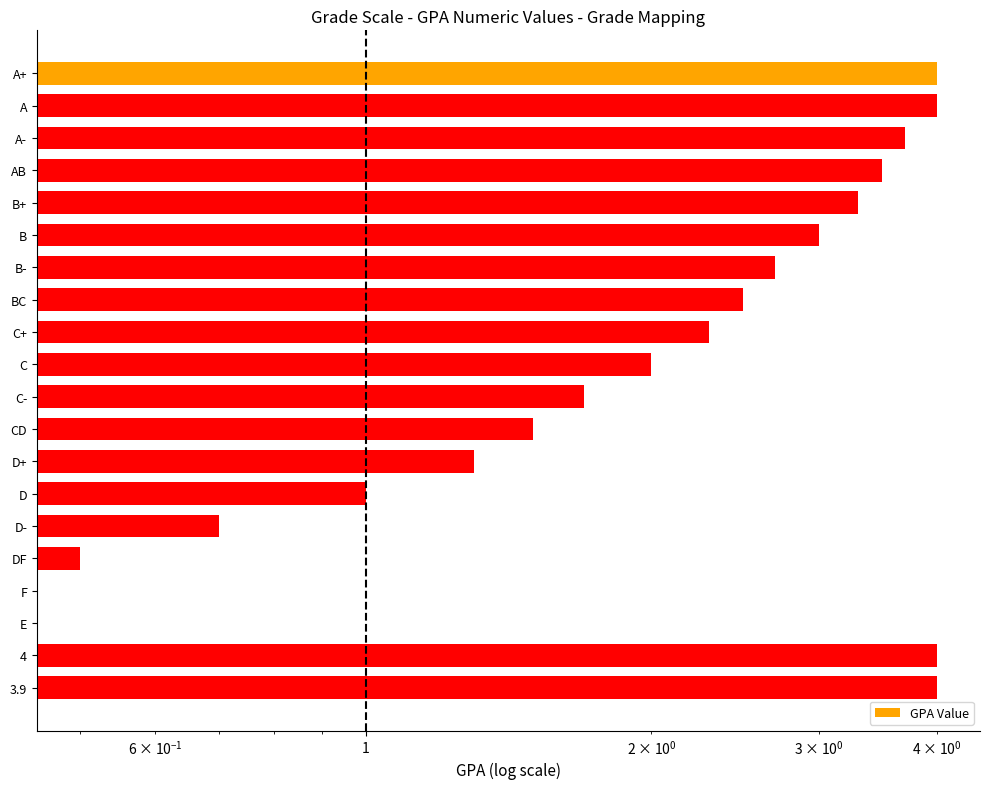

The value at 3.9 is 4.0. True or false?

True